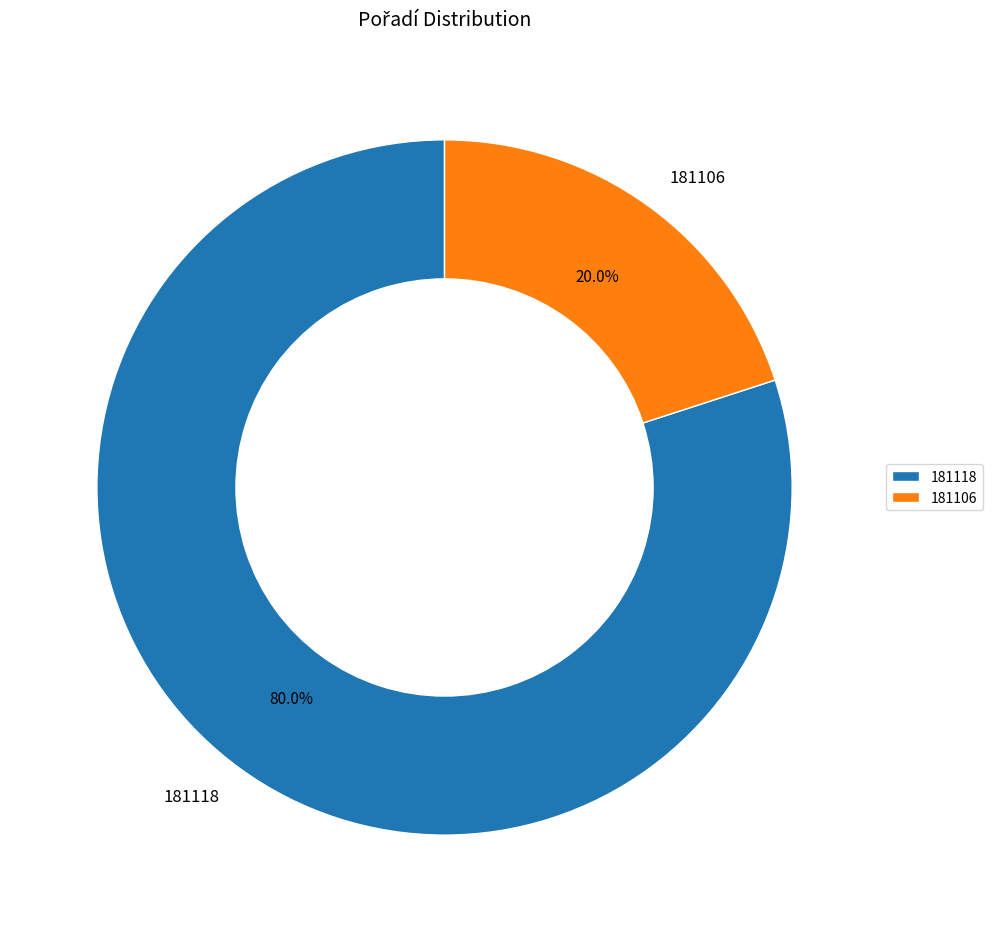

Rank the categories by value from highest to lowest.

181118, 181106